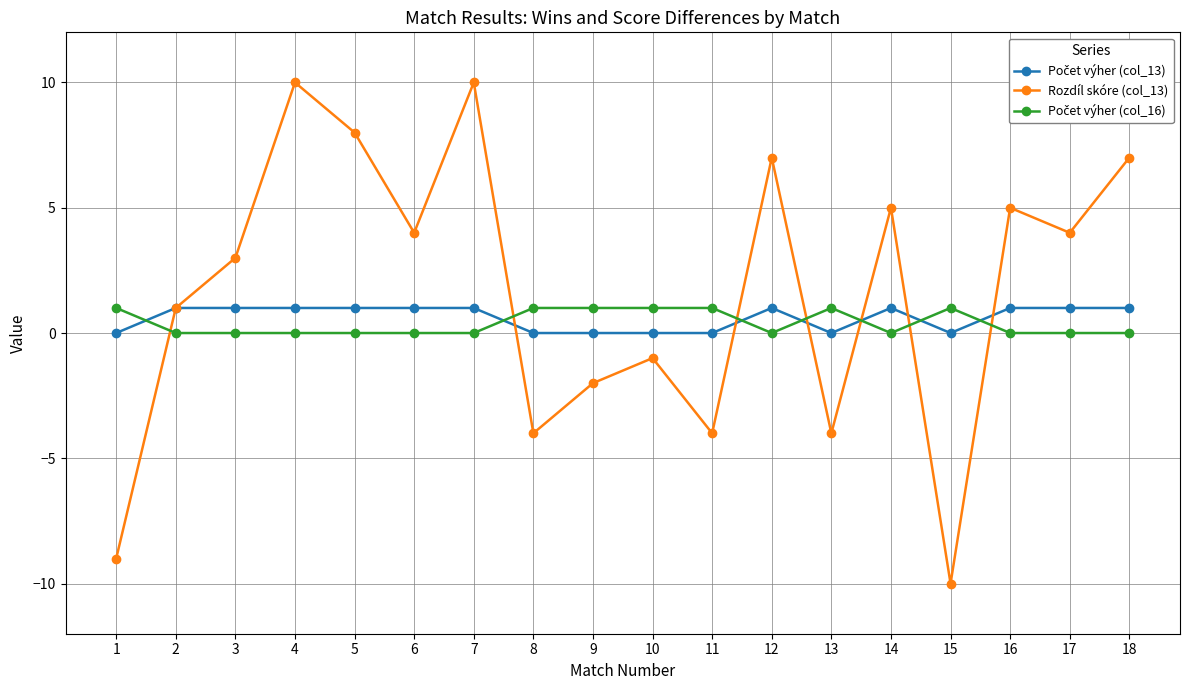

What is the smallest value displayed?

-10